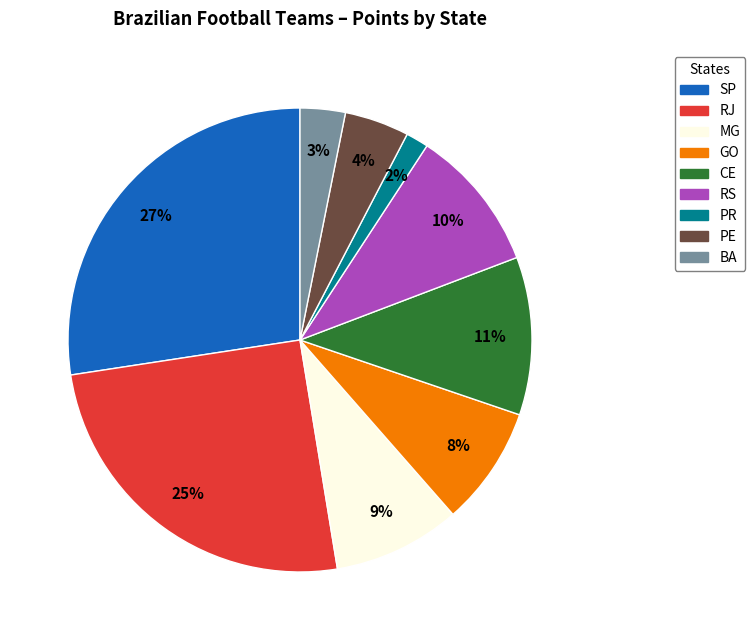

Do RS and CE together represent more than half of the pie?

No